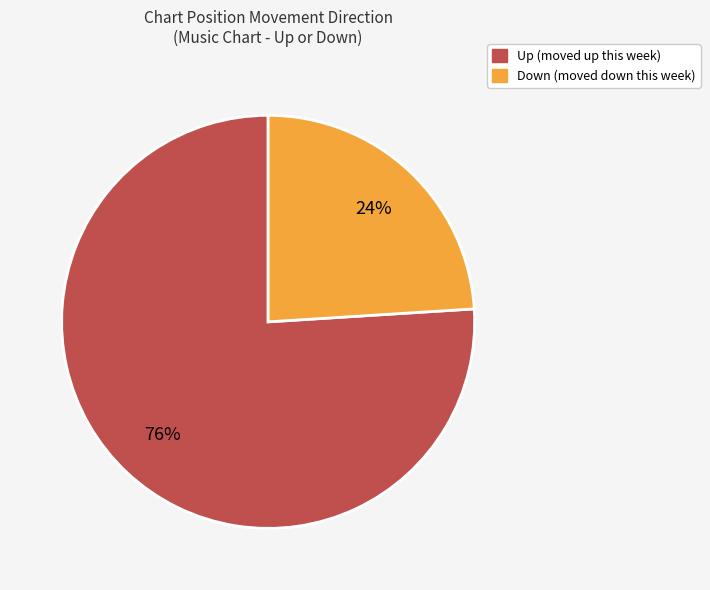

Is there a majority slice in this chart?

Yes